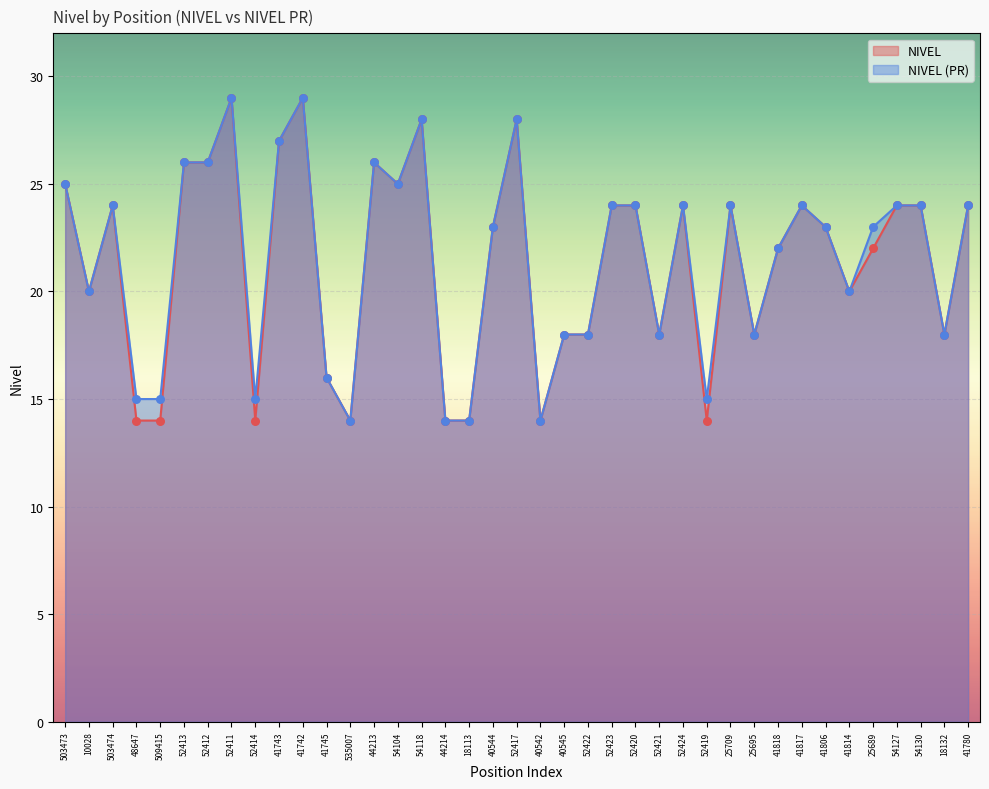

Which series reaches the maximum Y coordinate?

NIVEL